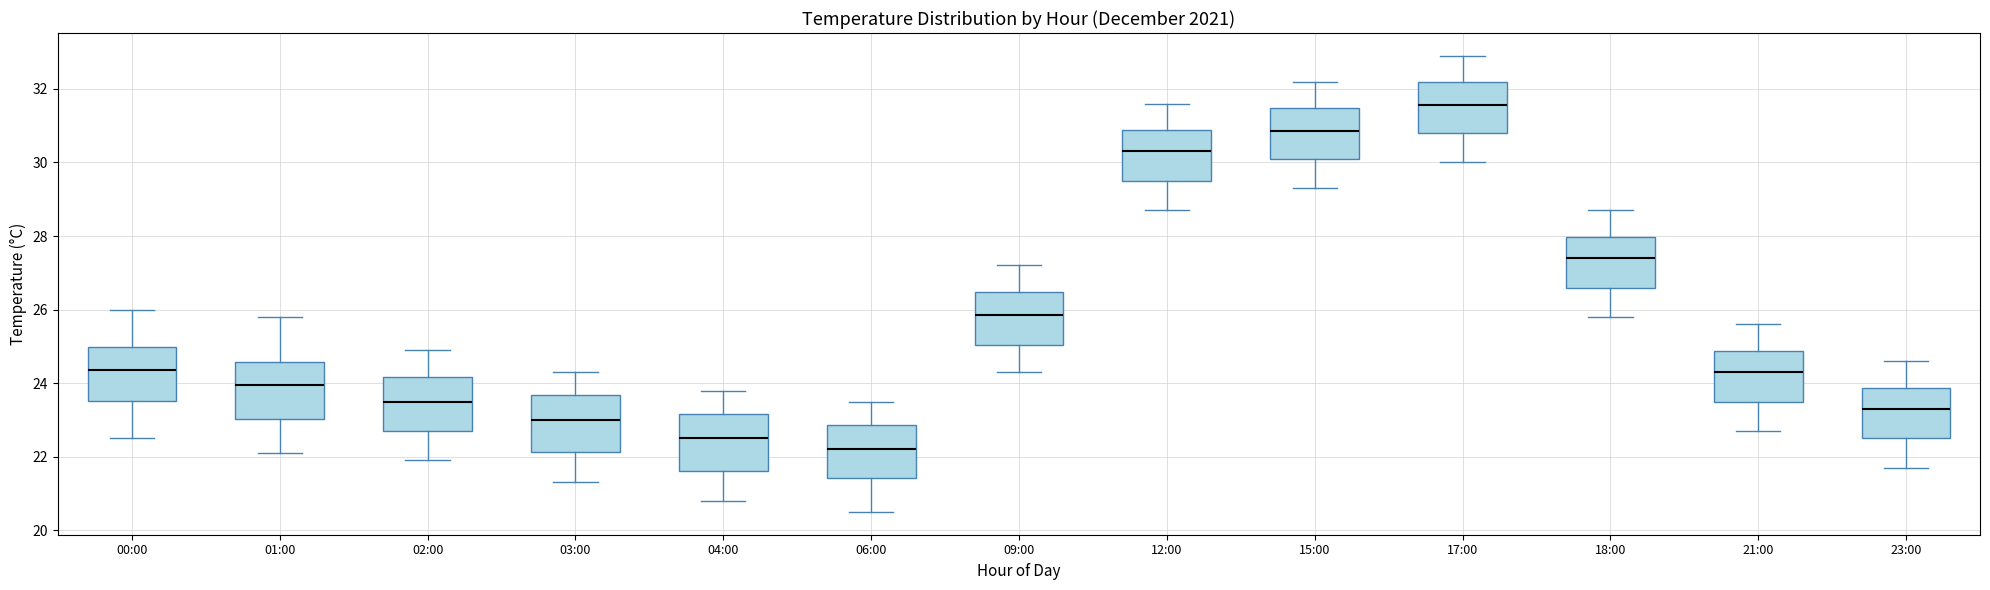

Reading left to right, read every box against the y-axis: the position of its median line, the range the box covers, and the ends of its whiskers. The values are not printed on the chart, so give them approximately, as read against the axis.

00:00: median 24.4, box 23.6 to 25.0, whiskers 22.6 to 26.0
01:00: median 24.0, box 23.0 to 24.6, whiskers 22.2 to 25.8
02:00: median 23.6, box 22.8 to 24.2, whiskers 22.0 to 25.0
03:00: median 23.0, box 22.2 to 23.6, whiskers 21.4 to 24.4
04:00: median 22.6, box 21.6 to 23.2, whiskers 20.8 to 23.8
06:00: median 22.2, box 21.4 to 22.8, whiskers 20.6 to 23.6
09:00: median 25.8, box 25.0 to 26.4, whiskers 24.4 to 27.2
12:00: median 30.4, box 29.6 to 30.8, whiskers 28.8 to 31.6
15:00: median 30.8, box 30.2 to 31.4, whiskers 29.4 to 32.2
17:00: median 31.6, box 30.8 to 32.2, whiskers 30.0 to 33.0
18:00: median 27.4, box 26.6 to 28.0, whiskers 25.8 to 28.8
21:00: median 24.4, box 23.6 to 24.8, whiskers 22.8 to 25.6
23:00: median 23.4, box 22.6 to 23.8, whiskers 21.8 to 24.6